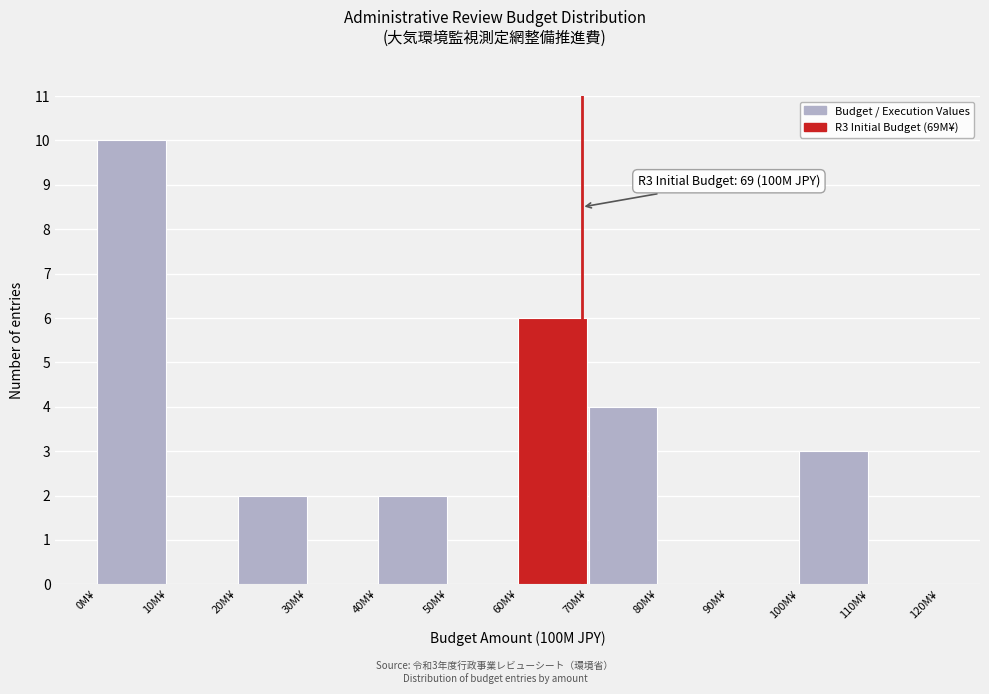

Which range on the x-axis has the tallest bar?

0 to 10